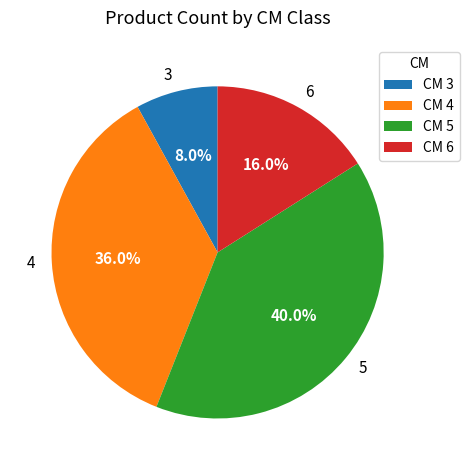

To the nearest percent, what portion does 6 represent?

16%